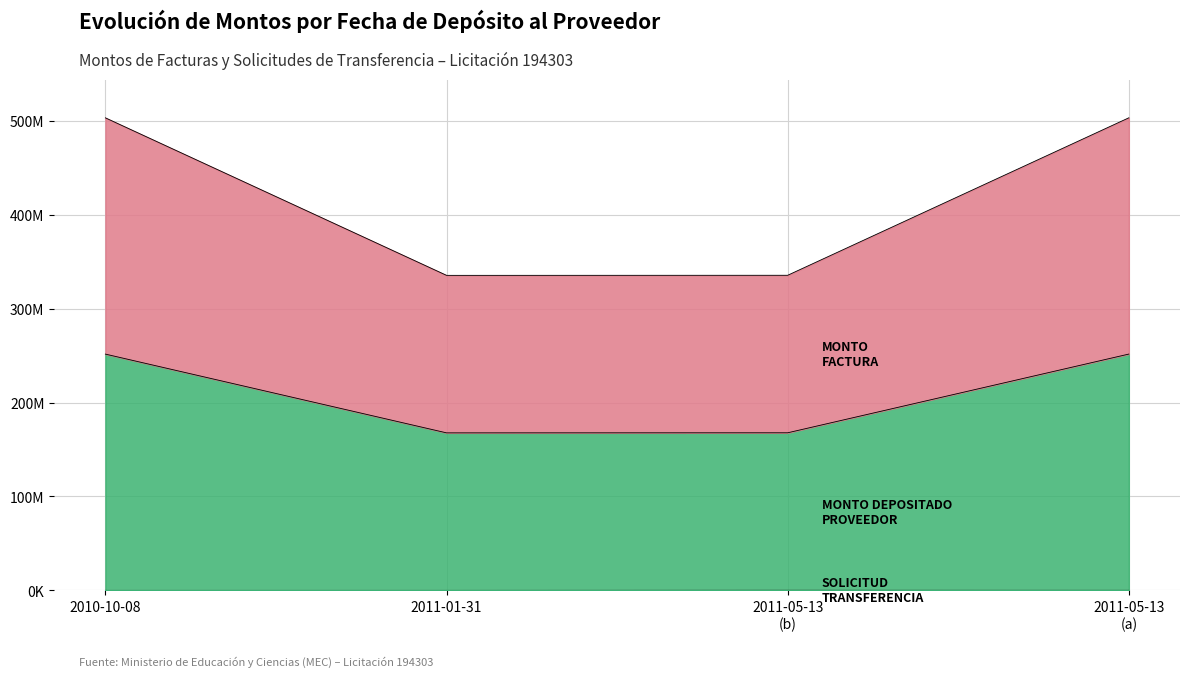

At 2011-05-13 (a), list the series in order from smallest to largest.

solicitud_transferencia, monto_depositado_proveedor, monto_factura